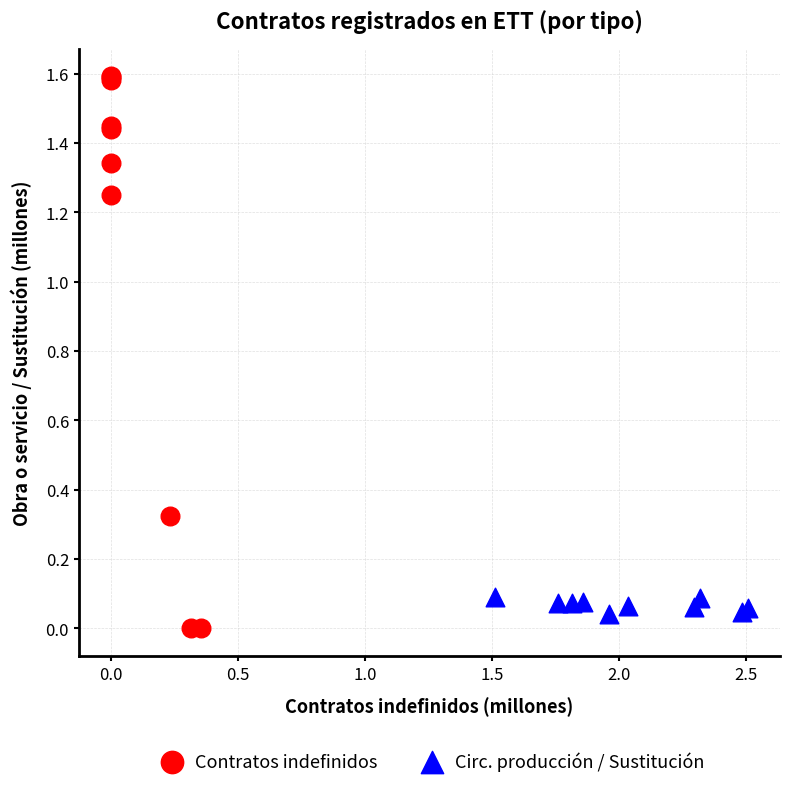

Which series reaches the maximum Y coordinate?

Contratos indefinidos